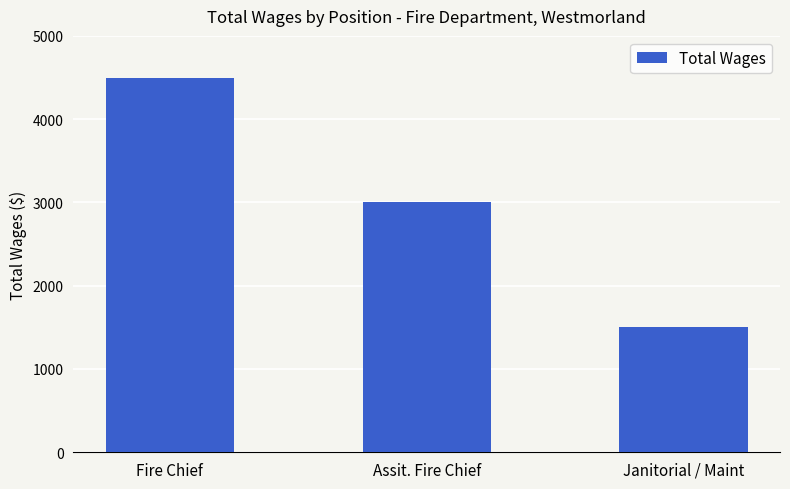

What is the difference between the values at Janitorial / Maint and Assit. Fire Chief?

1500